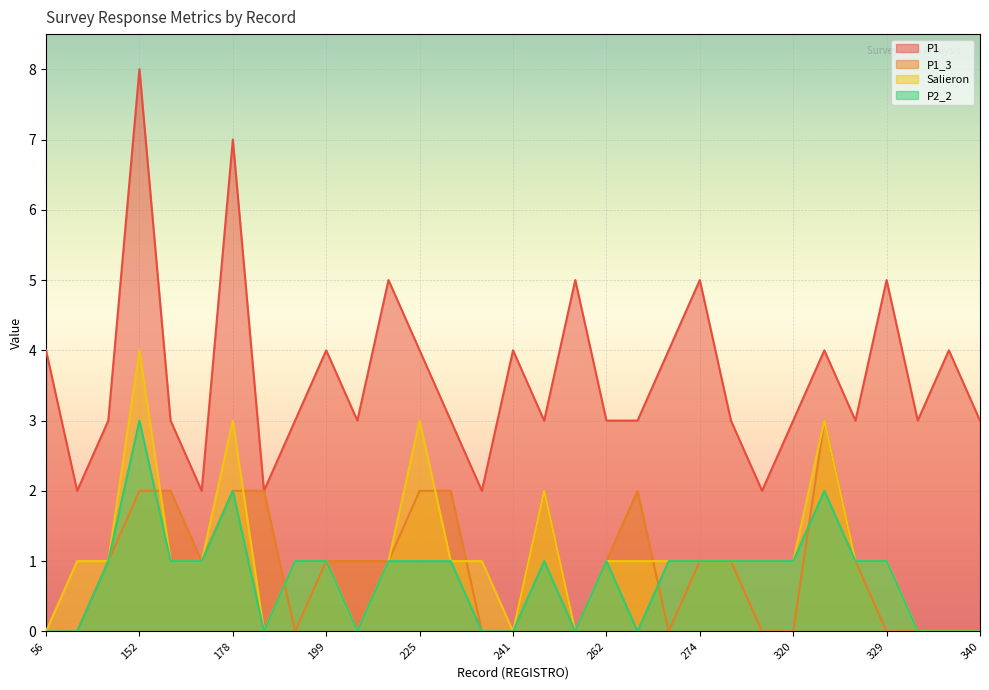

List the labels in order of P1_3 value, smallest first.

56, 94, 198, 233, 241, 250, 271, 288, 320, 329, 331, 339, 340, 150, 161, 199, 220, 221, 262, 274, 286, 328, 152, 155, 178, 186, 225, 226, 243, 269, 321